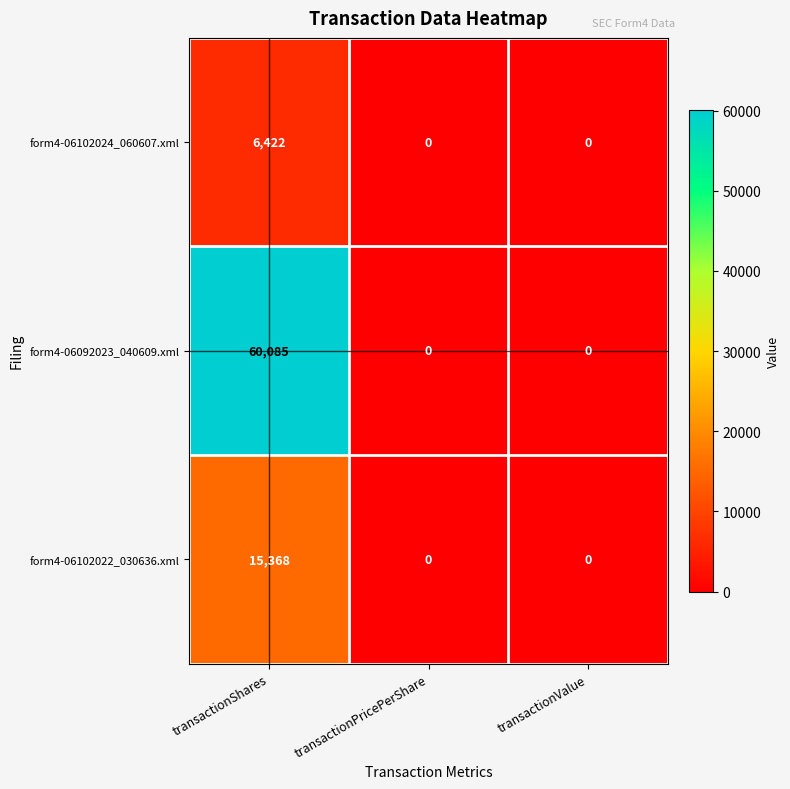

What is the highest value of the form4-06092023_040609.xml series?

60085